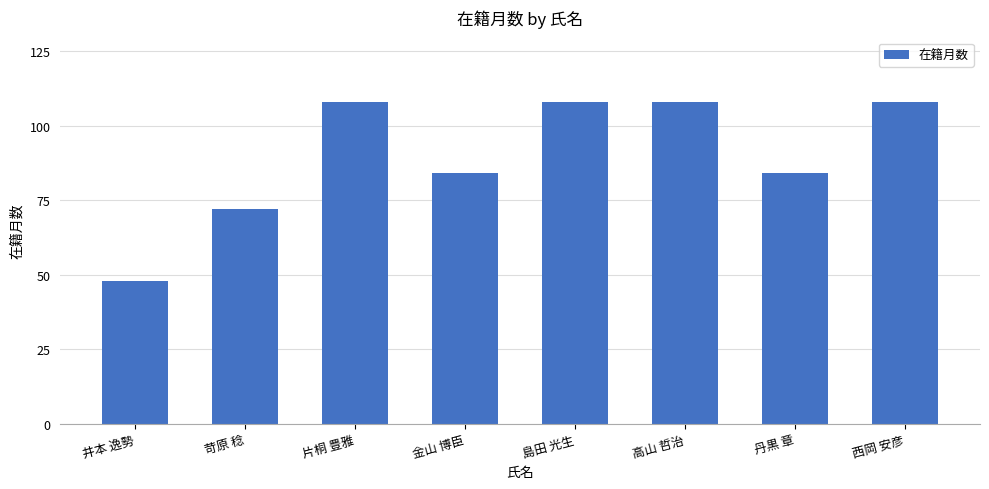

What is the value of the 8th bar from the left?

108